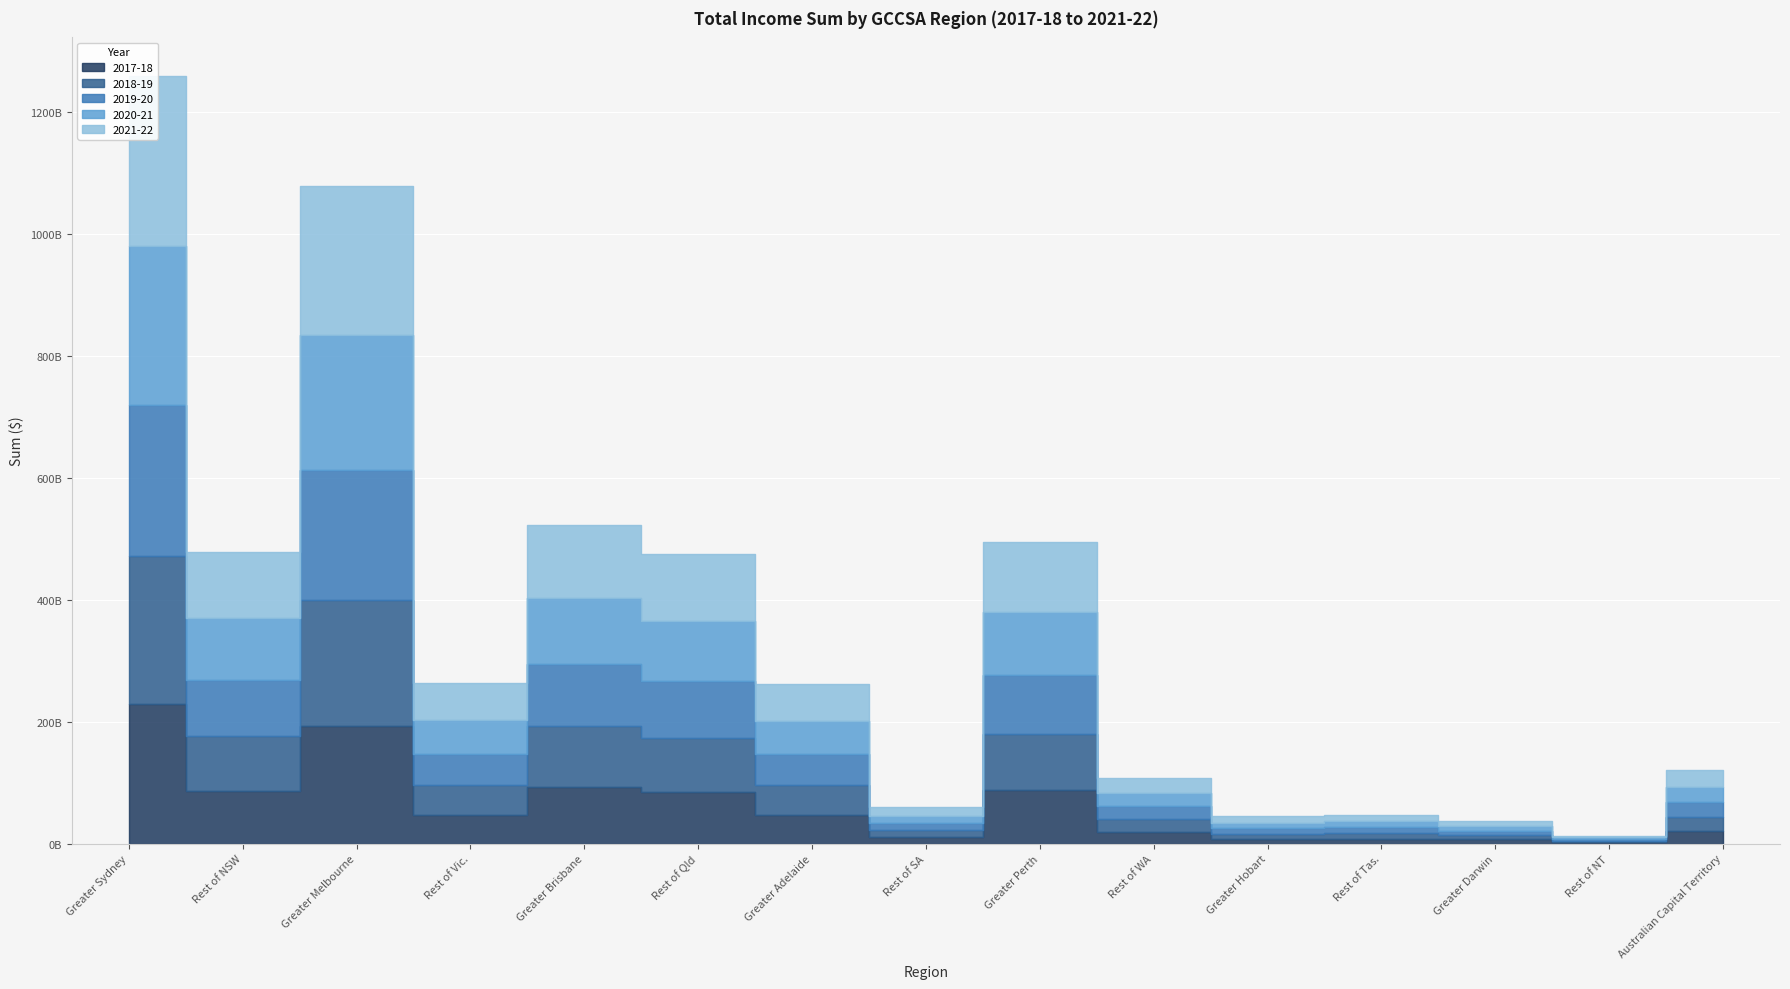

What is the label of the 14th point from the right?

Rest of NSW